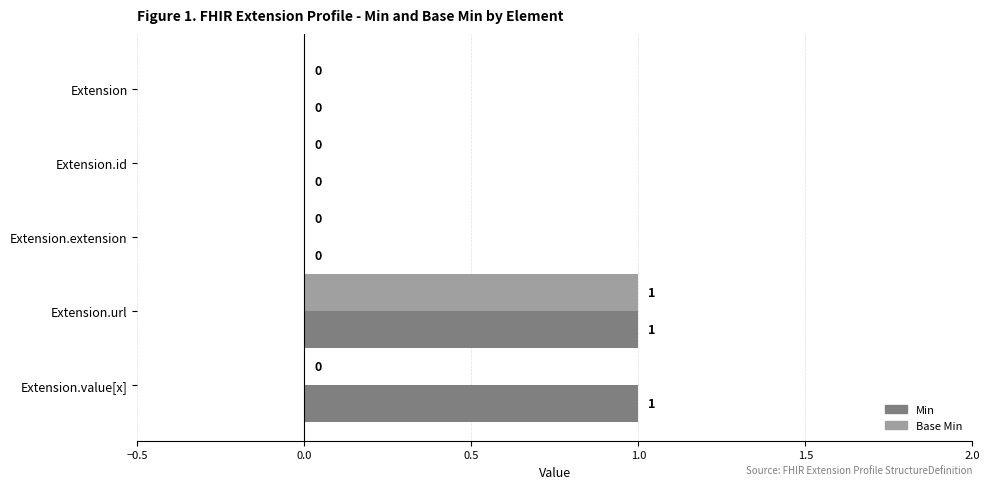

At which category is the sum across all series the highest?

Extension.url